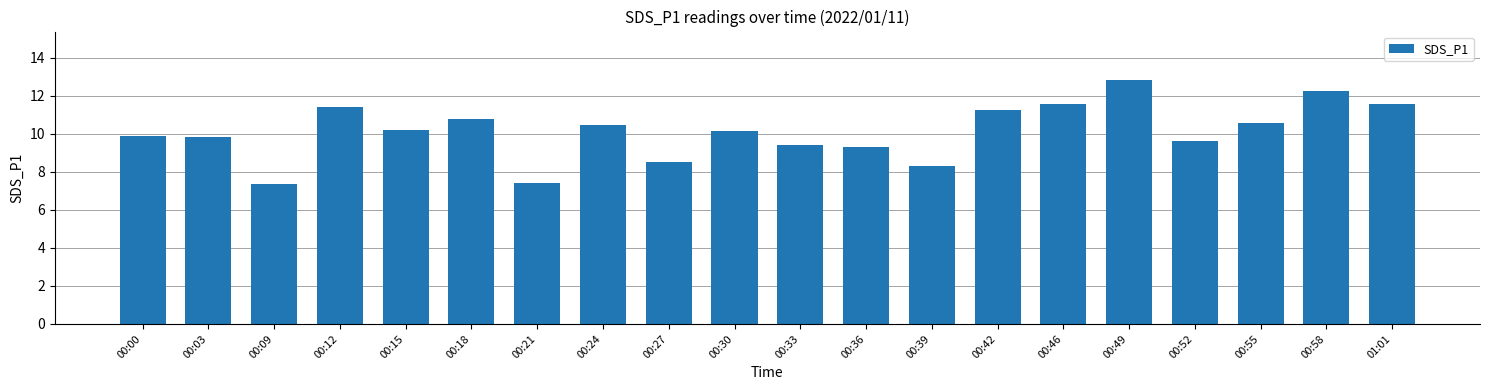

Approximately how many times larger is the value at 00:36 compared to 01:01?

0.8